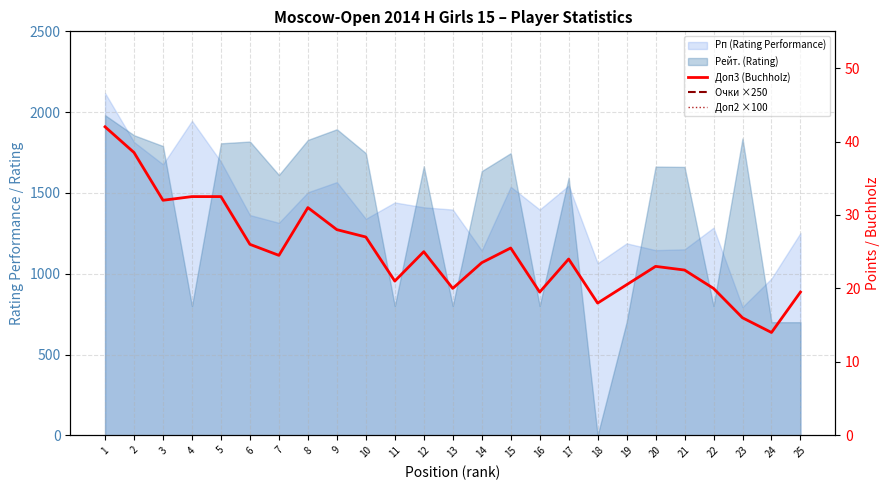

True or false: Доп3 (Buchholz) has a value of 15.1 at 12.

False